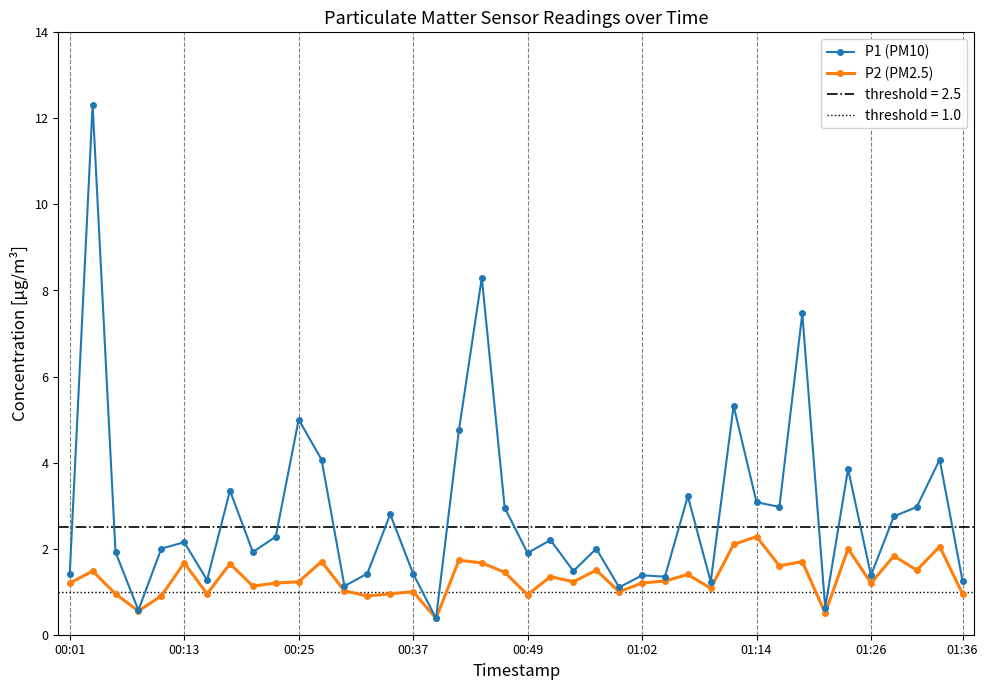

Between 12 and 37, which series saw the biggest shift?

P1 (PM10)